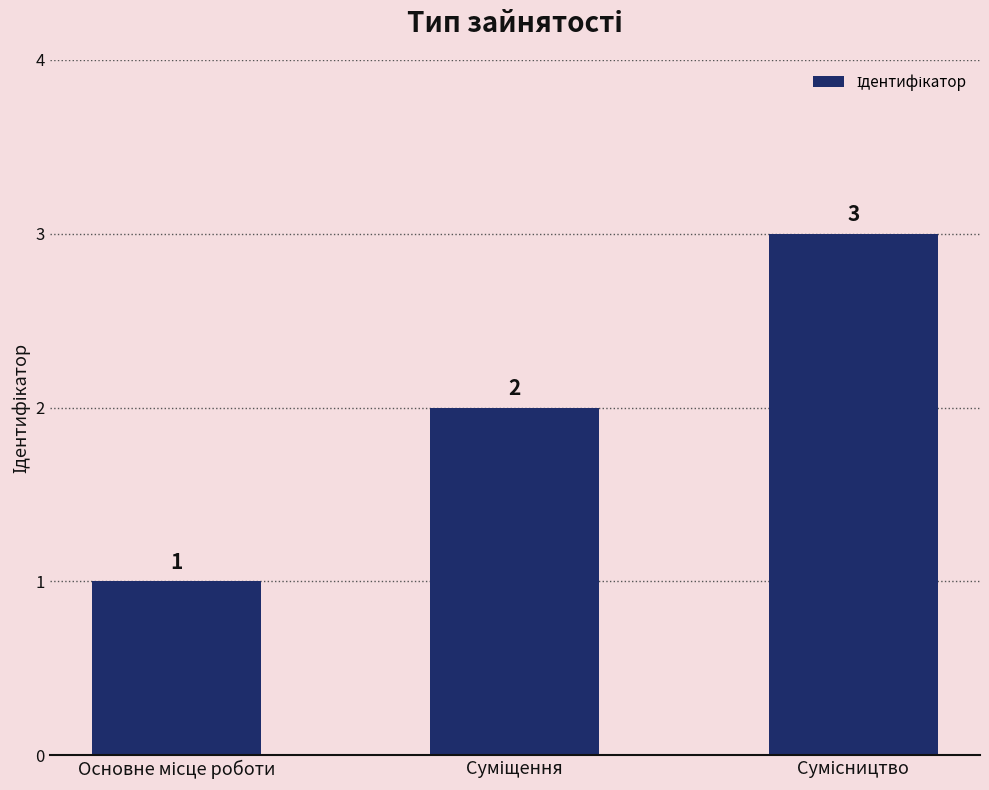

Count the values in the range 1 to 3.

3